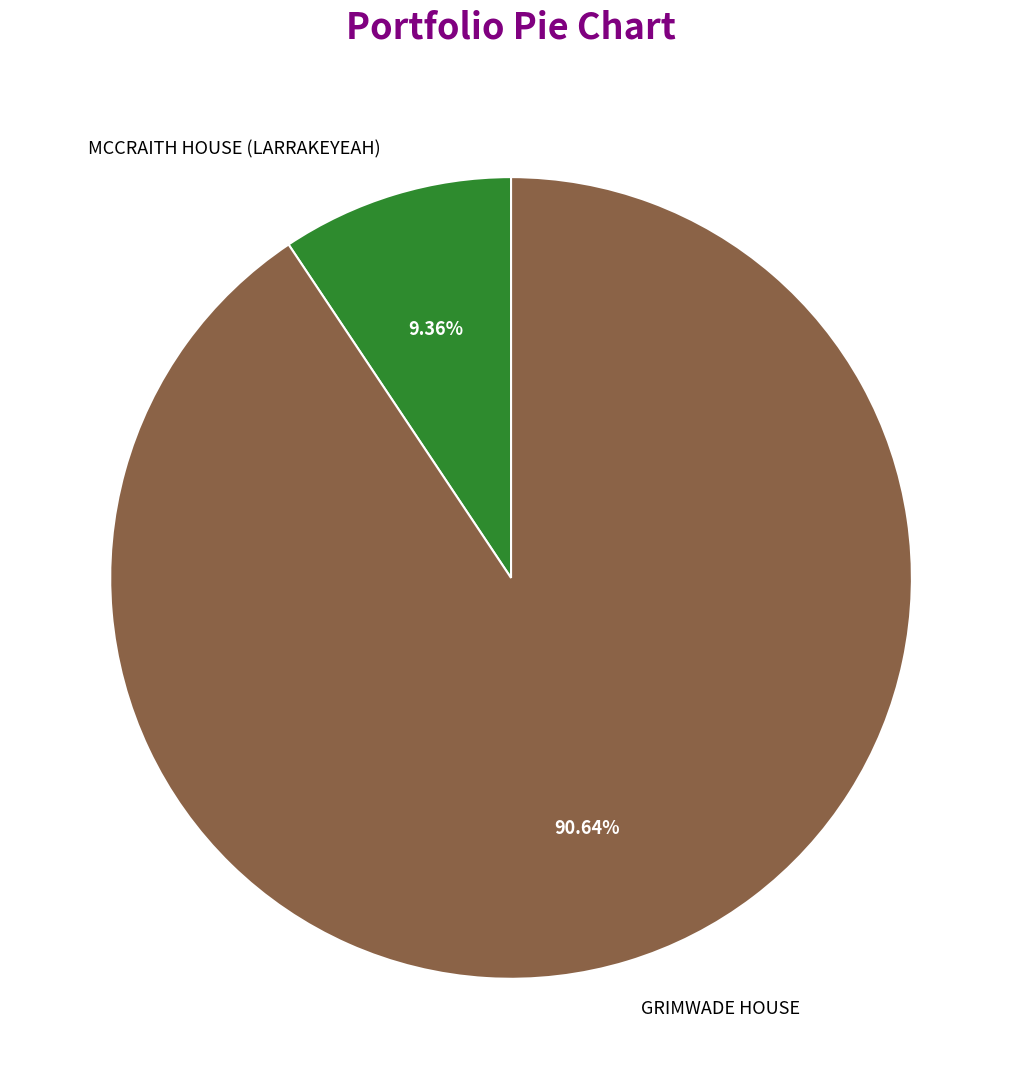

Which category has the smallest portion of the pie?

MCCRAITH HOUSE (LARRAKEYEAH)